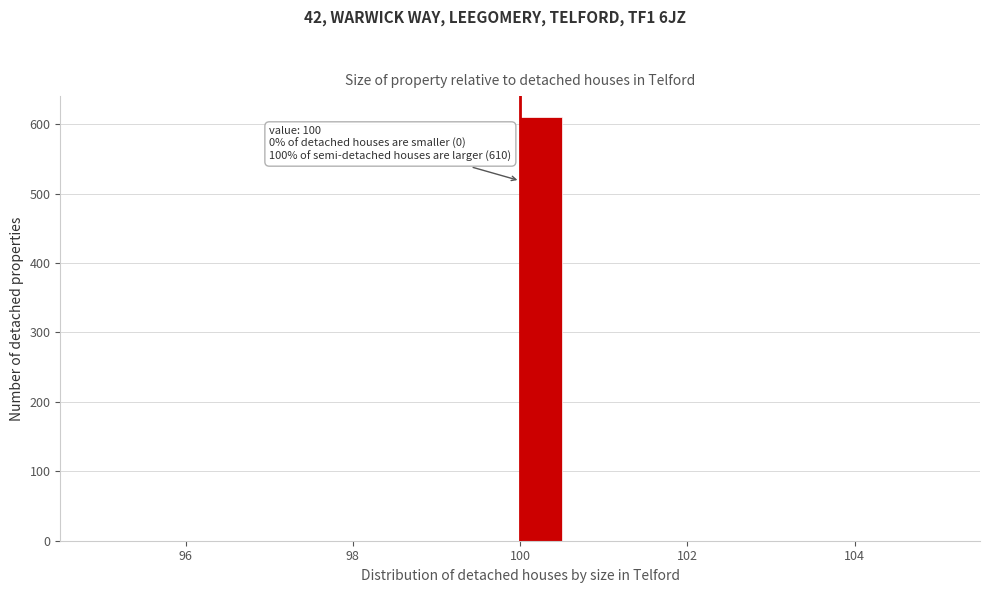

Read against the x-axis, roughly where is the centre of the tallest bar?

100.2